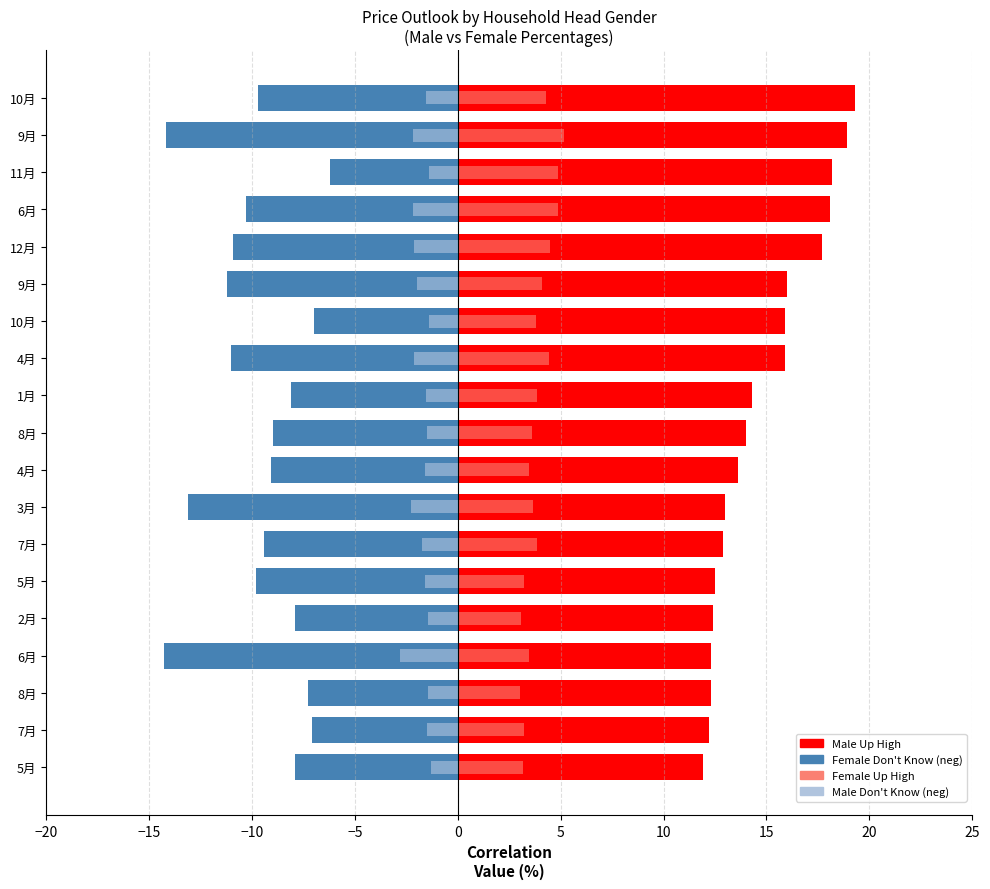

What is the minimum value shown in the chart?

-14.3